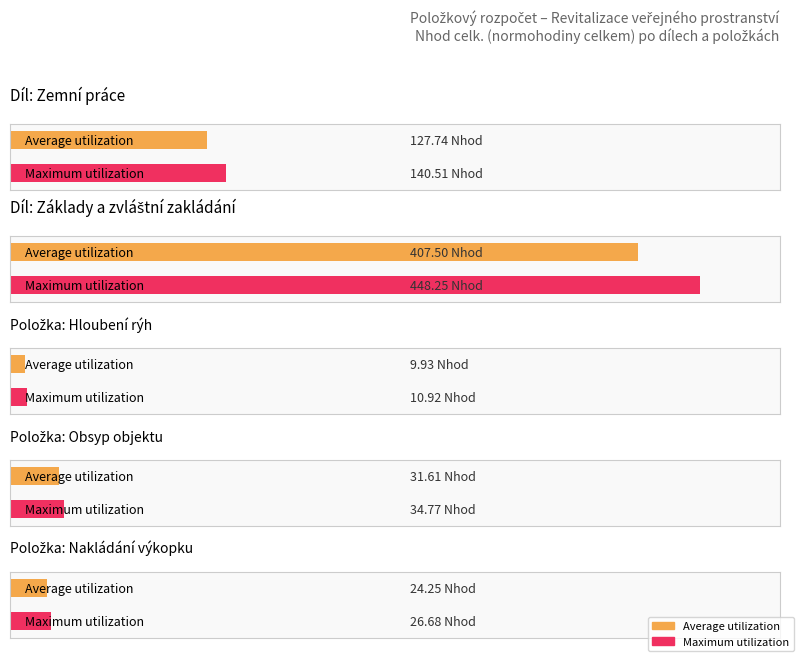

What are all the series names shown in the legend?

Average utilization, Maximum utilization